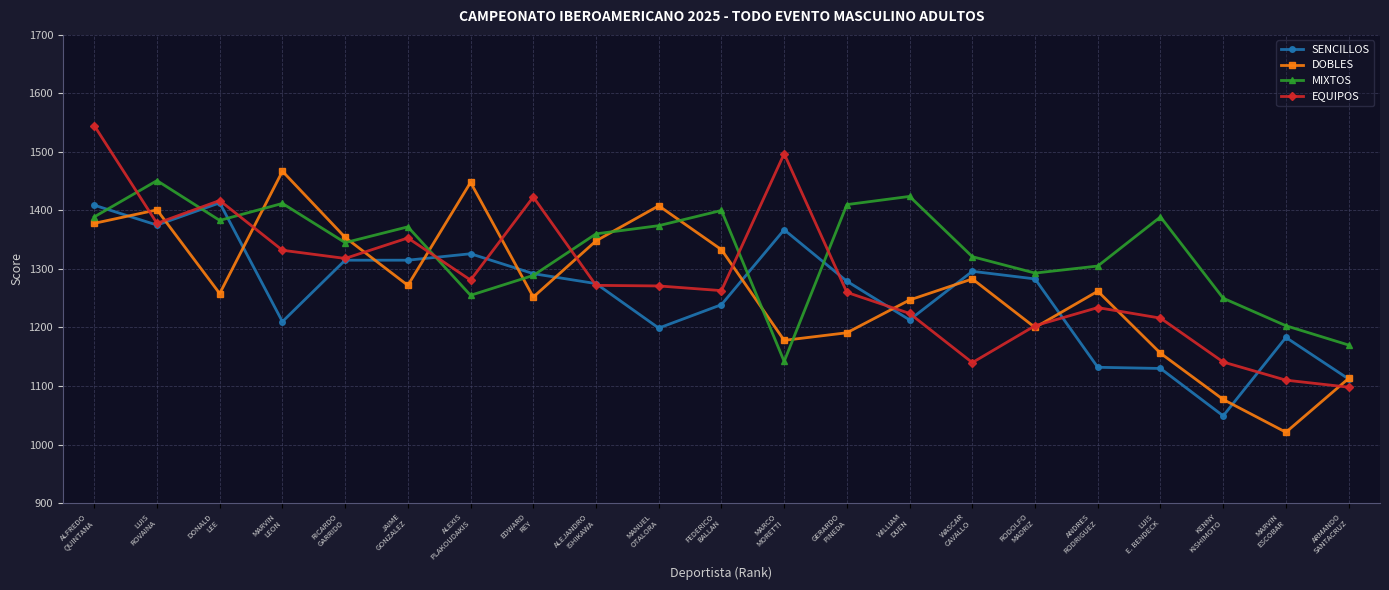

True or false: EQUIPOS has more than 0 interior local peaks.

True